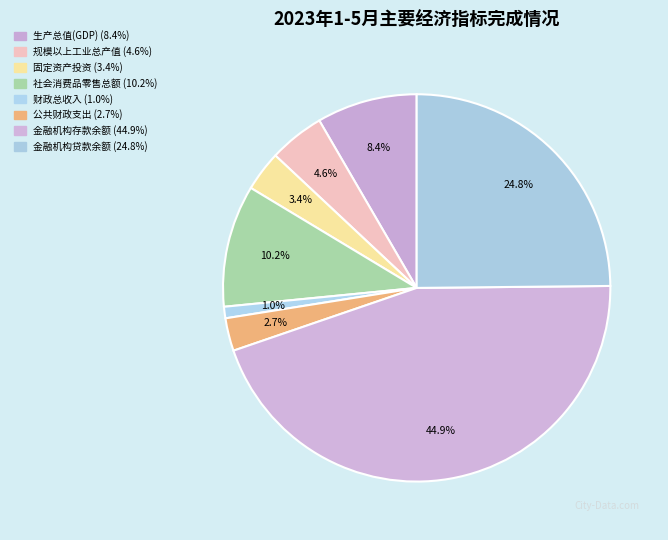

Is there any slice that represents more than half of the pie?

No